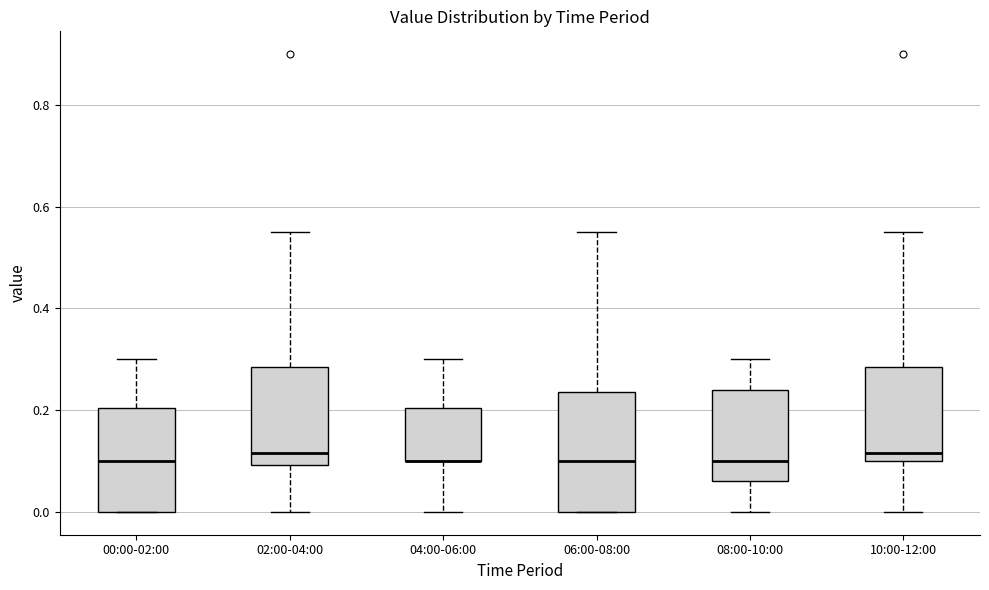

Where does the median line of the box for 00:00-02:00 sit on the y-axis? The values are not printed on the chart, so give them approximately, as read against the axis.

0.10